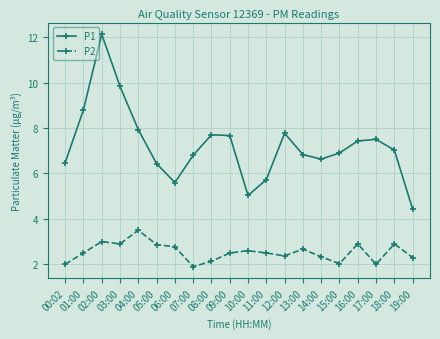

How many interior local valleys does the P2 series have?

5